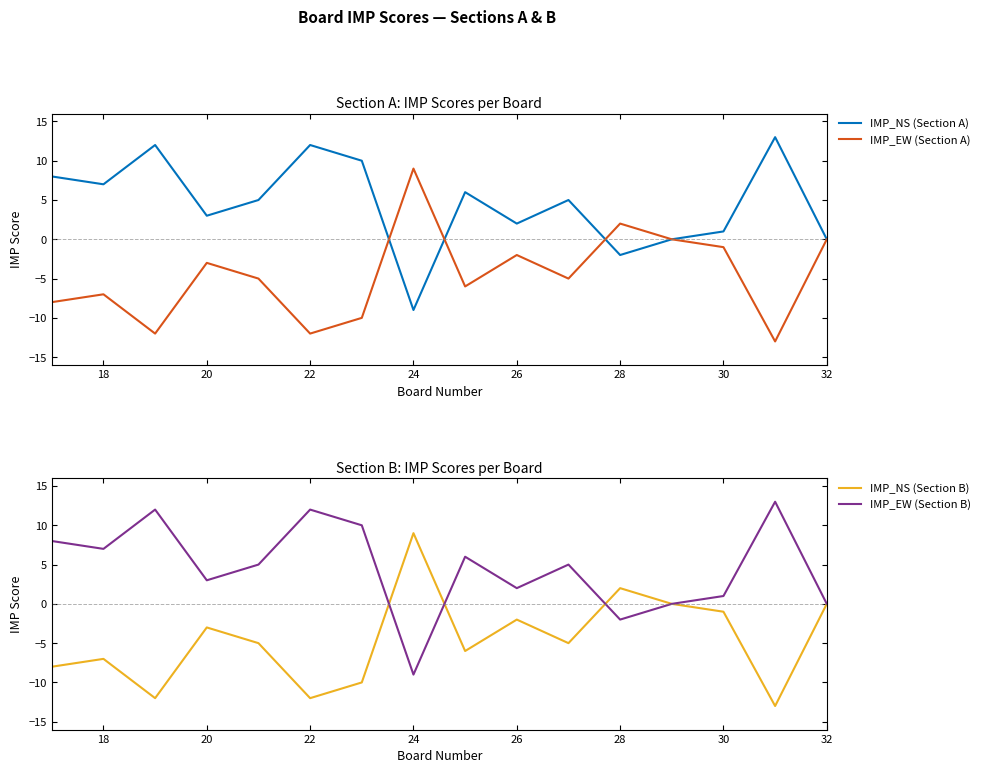

Does the chart display data point markers on the line(s)?

No